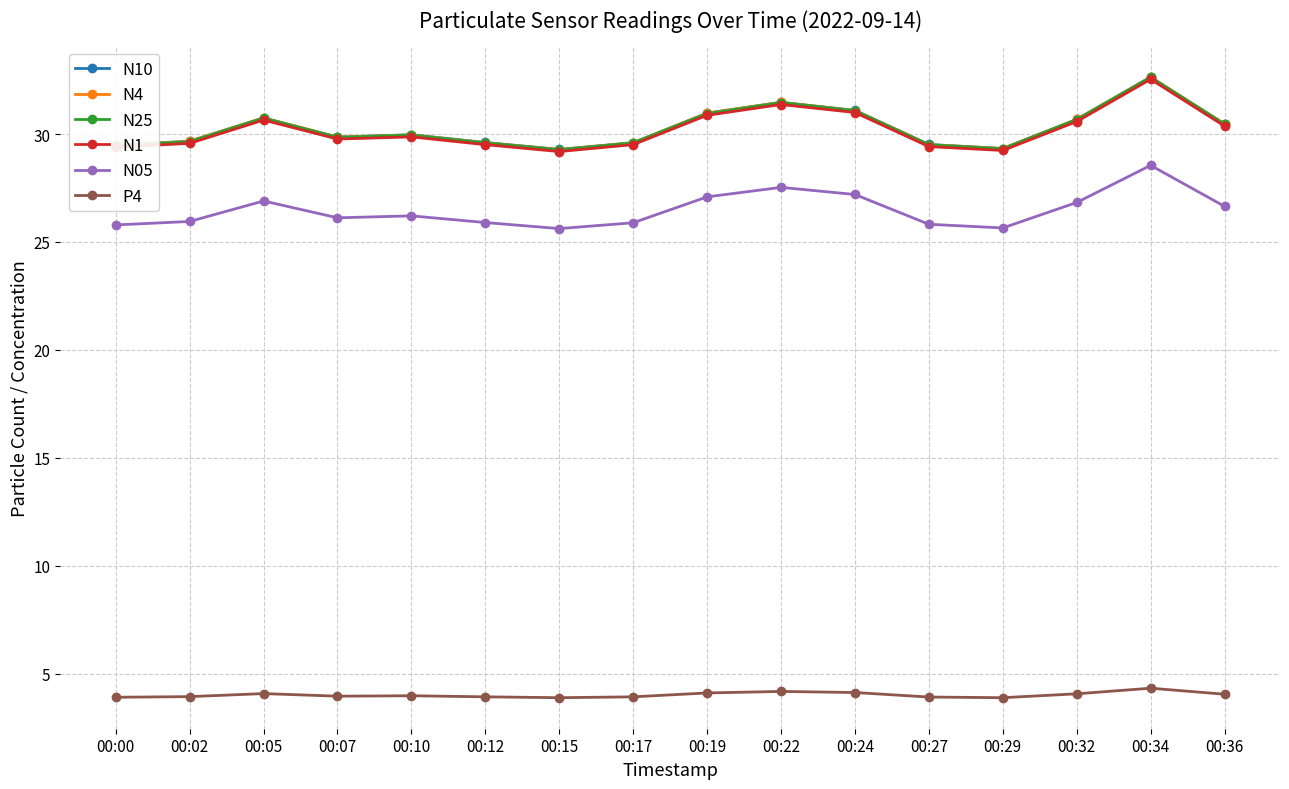

At how many categories does at least one series exceed 19?

16